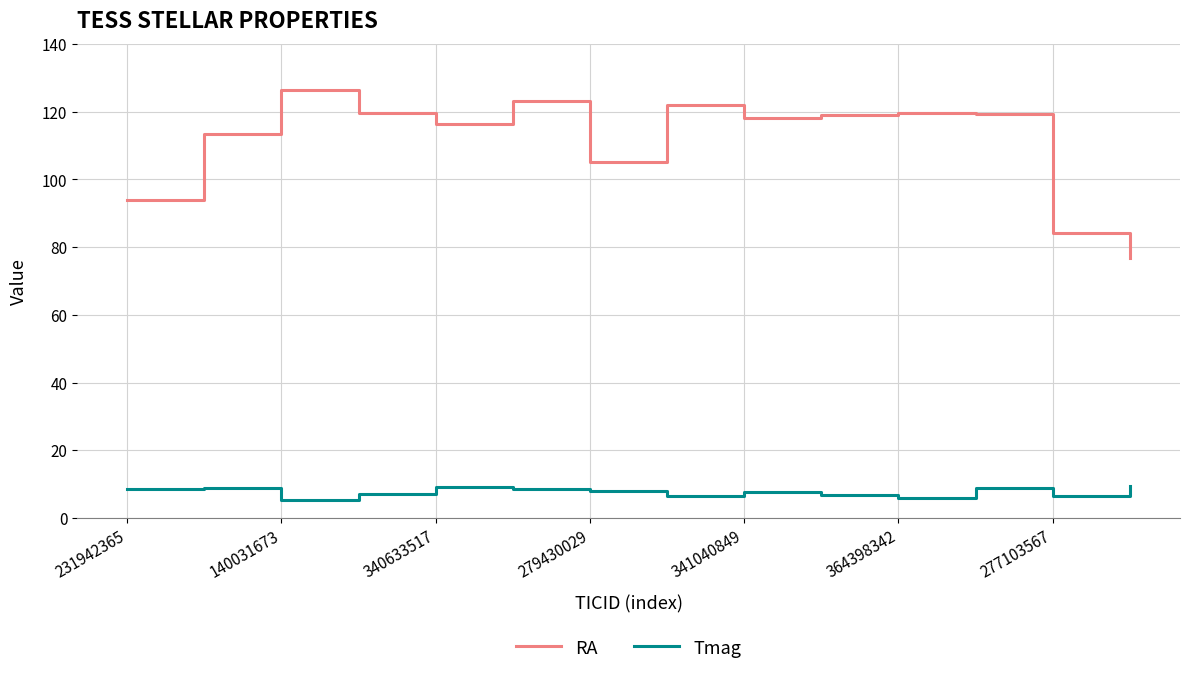

What is the sum of all Tmag values?

106.5